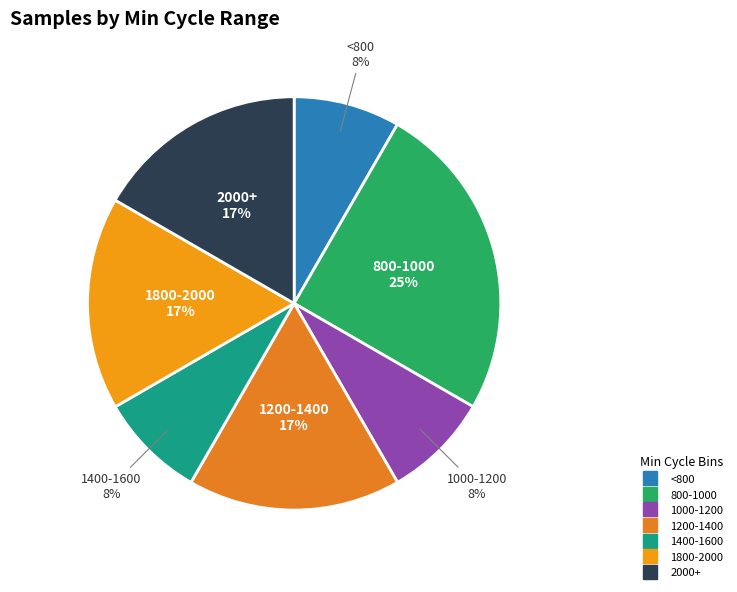

How many slices are in this pie chart?

7